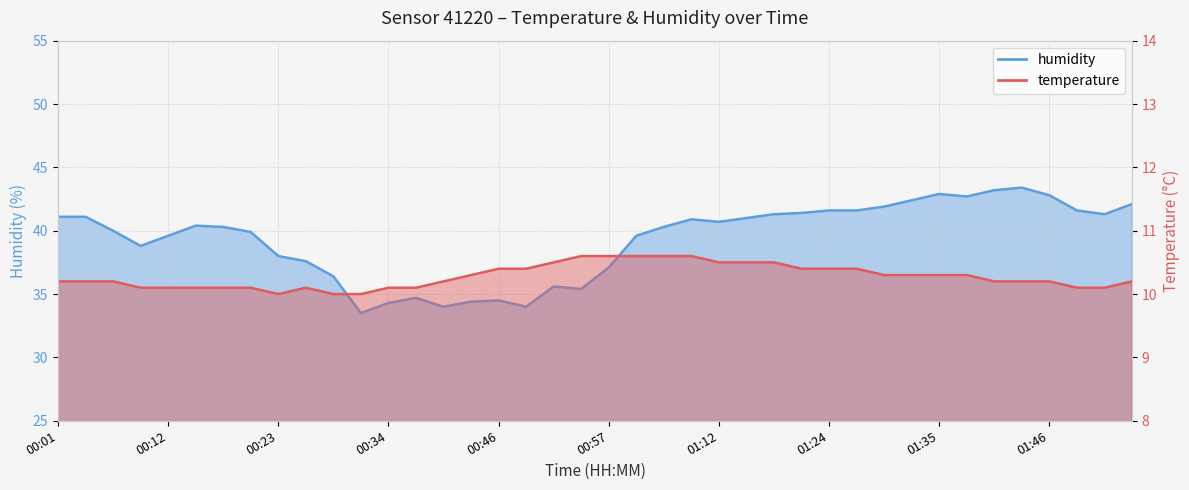

What are all the series names shown in the legend?

temperature, humidity